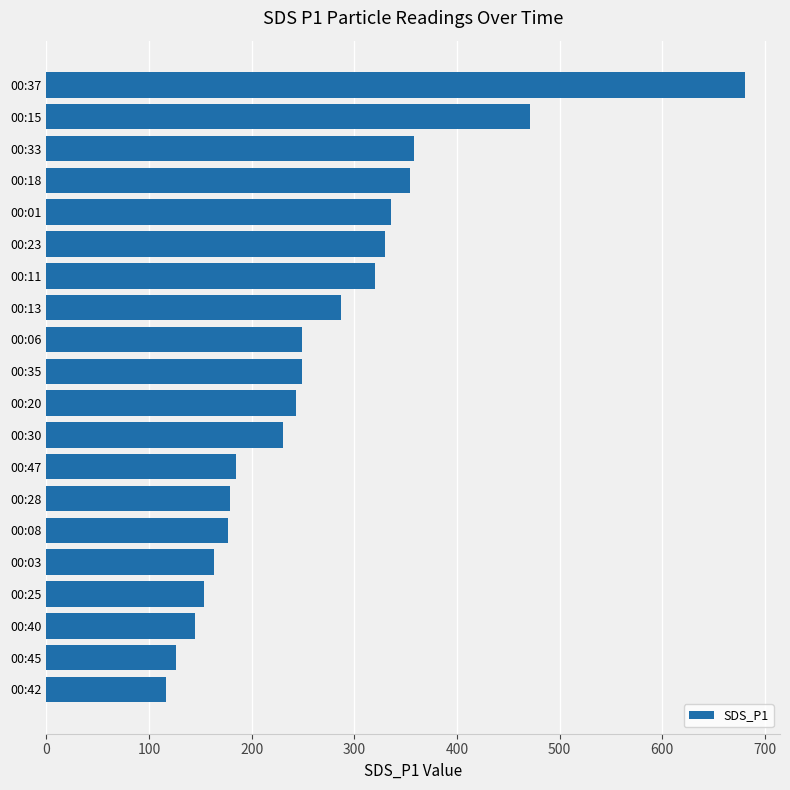

How many bars are there in total?

20